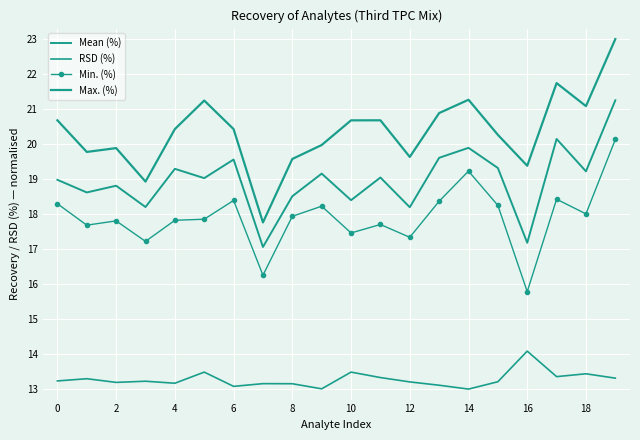

What is the average value of the RSD (%) series?

13.3